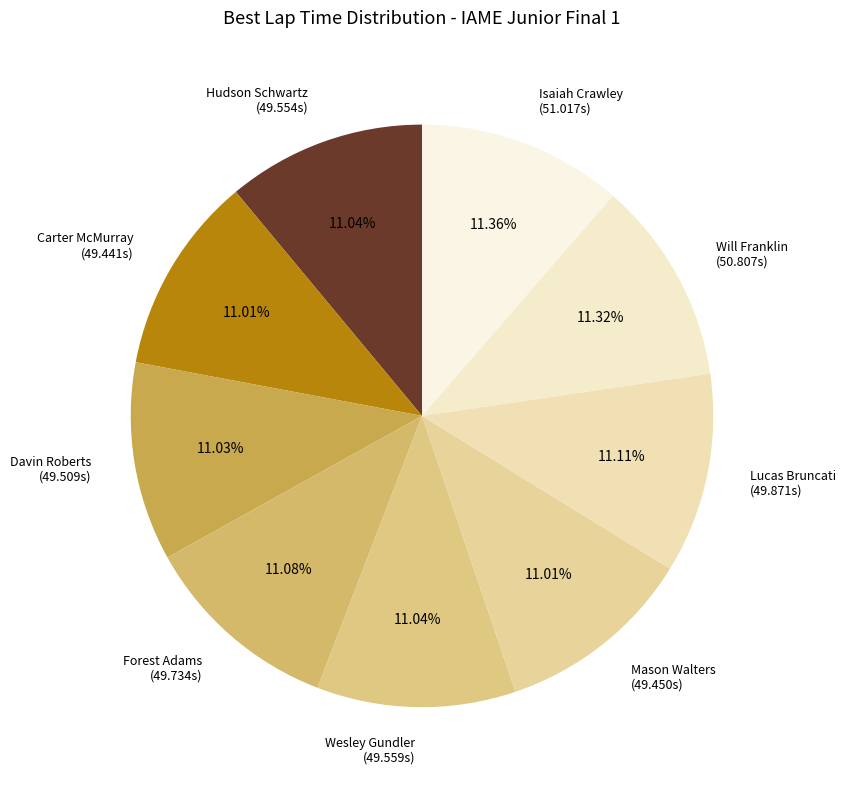

Does Wesley Gundler (49.559s) account for over 50% of the chart?

No